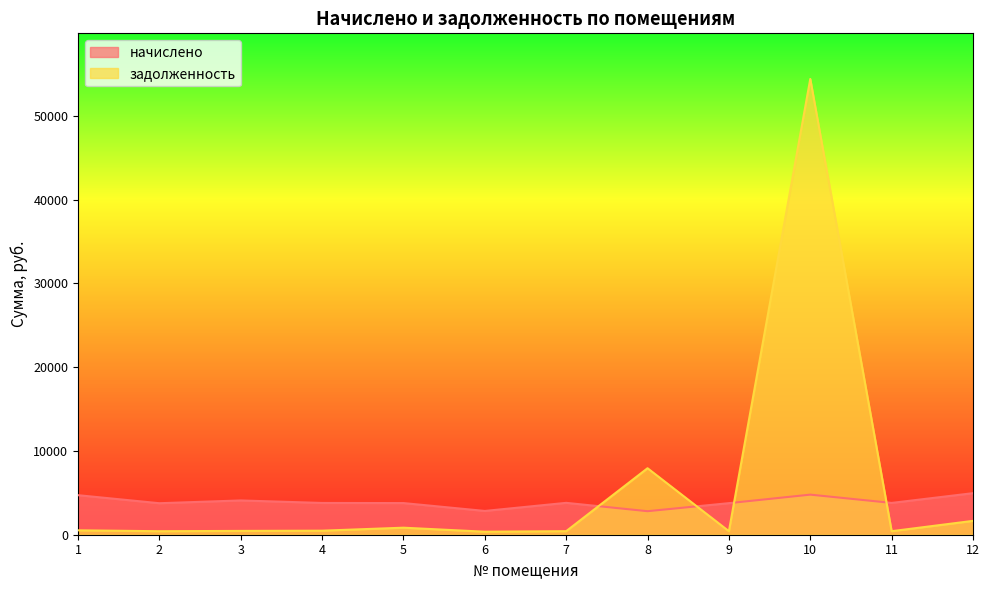

What is the difference between the second highest and minimum values in the задолженность series?

7576.0